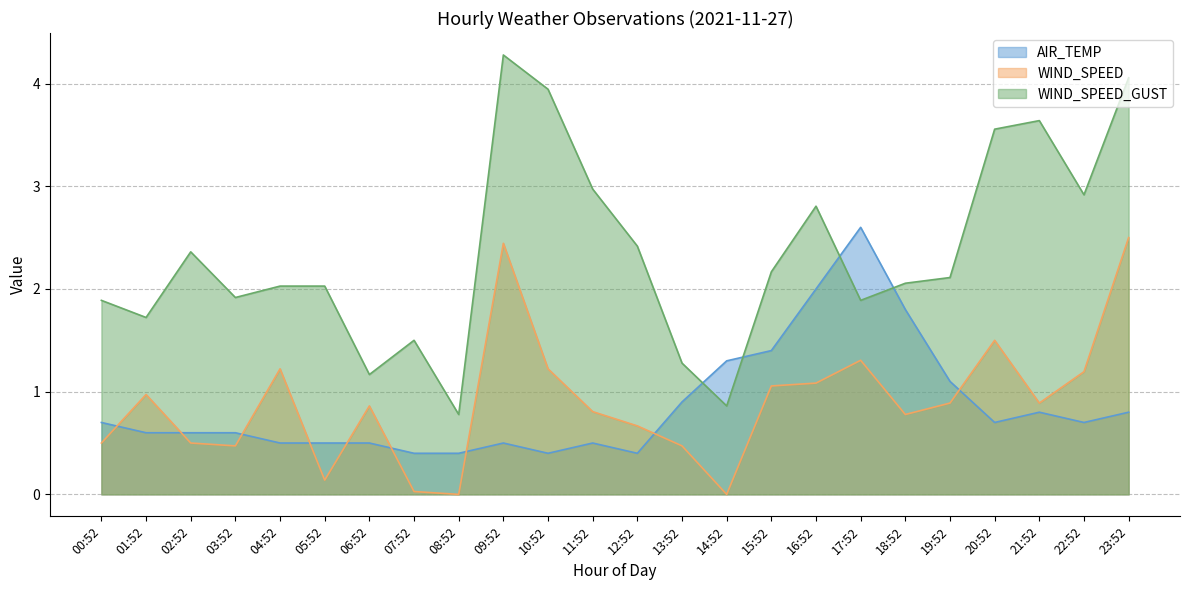

Reading left to right, what are all the values shown in this chart?

AIR_TEMP: 00:52=0.7	01:52=0.6	02:52=0.6	03:52=0.6	04:52=0.5	05:52=0.5	06:52=0.5	07:52=0.4	08:52=0.4	09:52=0.5	10:52=0.4	11:52=0.5	12:52=0.4	13:52=0.9	14:52=1.3	15:52=1.4	16:52=2.0	17:52=2.6	18:52=1.8	19:52=1.1	20:52=0.7	21:52=0.8	22:52=0.7	23:52=0.8
WIND_SPEED: 00:52=0.5	01:52=1.0	02:52=0.5	03:52=0.5	04:52=1.2	05:52=0.1	06:52=0.9	07:52=0.0	08:52=0.0	09:52=2.4	10:52=1.2	11:52=0.8	12:52=0.7	13:52=0.5	14:52=0.0	15:52=1.1	16:52=1.1	17:52=1.3	18:52=0.8	19:52=0.9	20:52=1.5	21:52=0.9	22:52=1.2	23:52=2.5
WIND_SPEED_GUST: 00:52=1.9	01:52=1.7	02:52=2.4	03:52=1.9	04:52=2.0	05:52=2.0	06:52=1.2	07:52=1.5	08:52=0.8	09:52=4.3	10:52=3.9	11:52=3.0	12:52=2.4	13:52=1.3	14:52=0.9	15:52=2.2	16:52=2.8	17:52=1.9	18:52=2.1	19:52=2.1	20:52=3.6	21:52=3.6	22:52=2.9	23:52=4.1